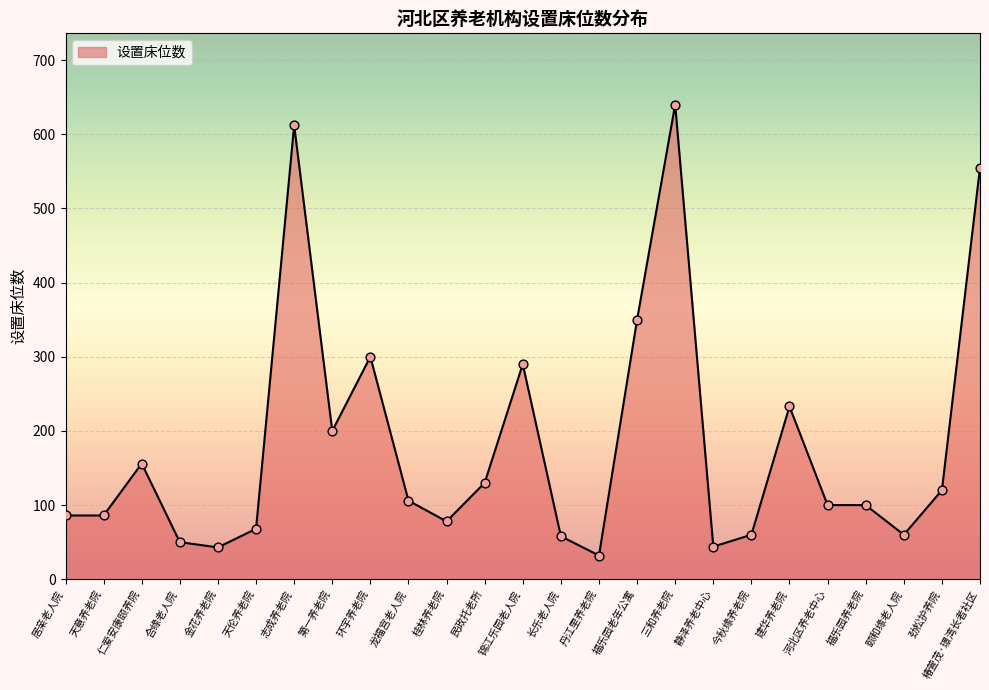

Which has a higher value, 环宇养老院 or 金花养老院?

环宇养老院